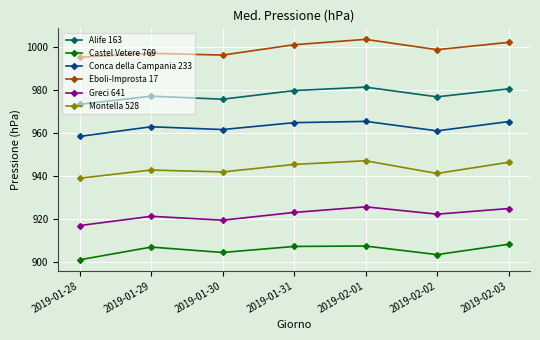

Rank the series at 2019-01-29 from lowest to highest value.

Castel Vetere 769, Greci 641, Montella 528, Conca della Campania 233, Alife 163, Eboli-Improsta 17